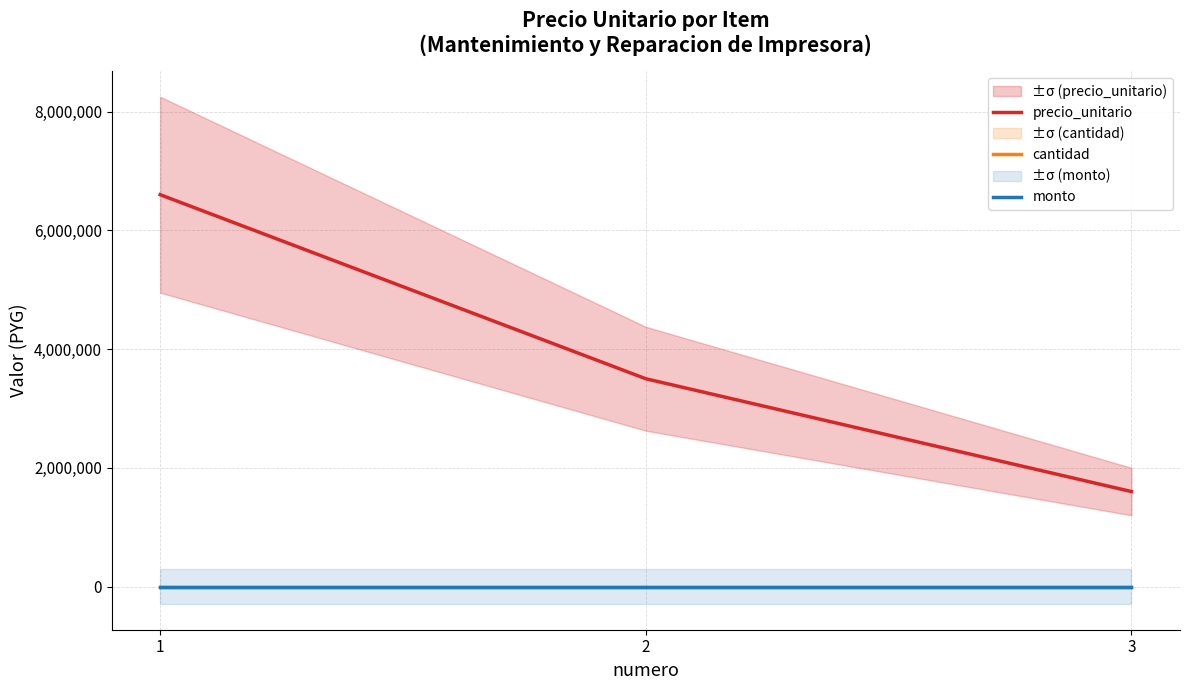

Does the chart display data point markers on the line(s)?

No